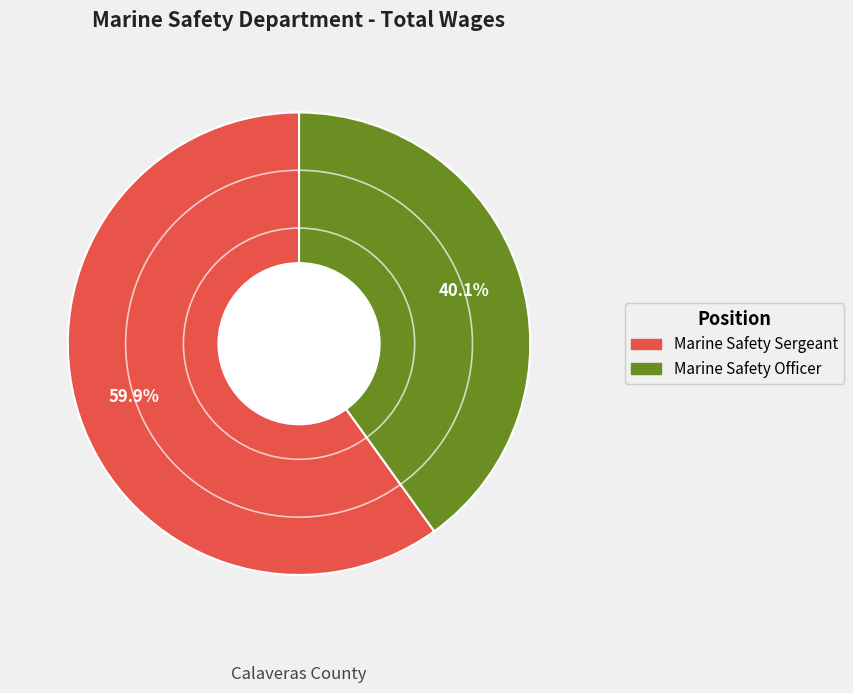

What portion of the pie excludes Marine Safety Officer?

59.9%